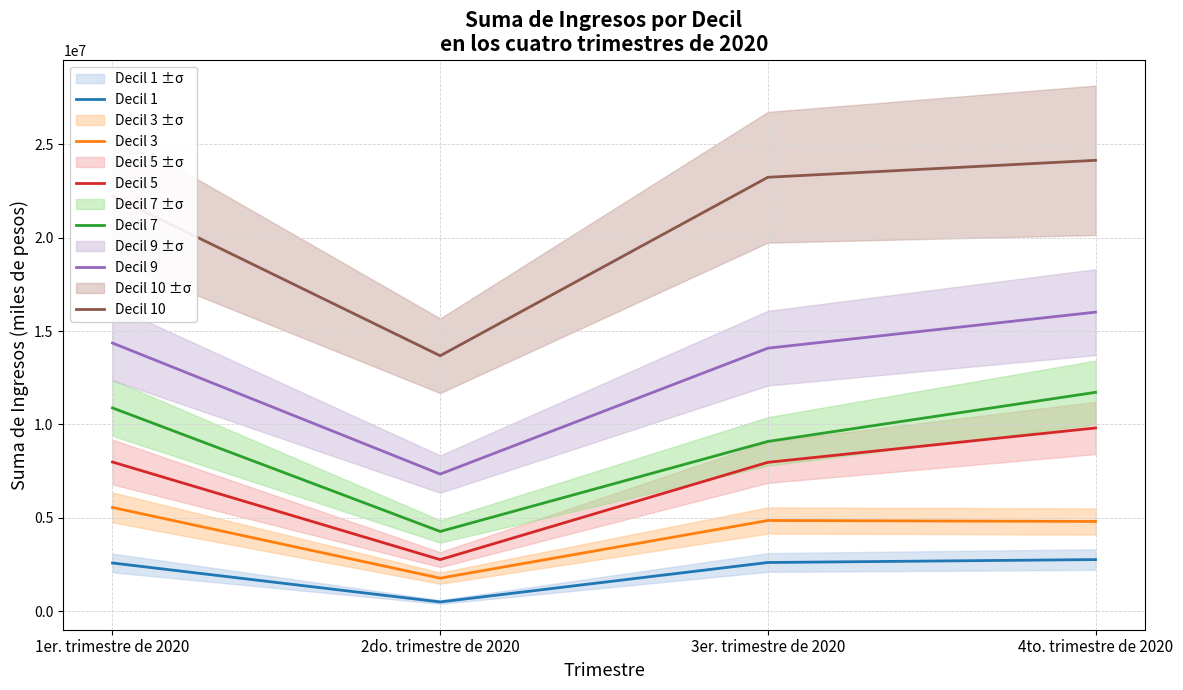

What position from the right is 4to. trimestre de 2020?

1